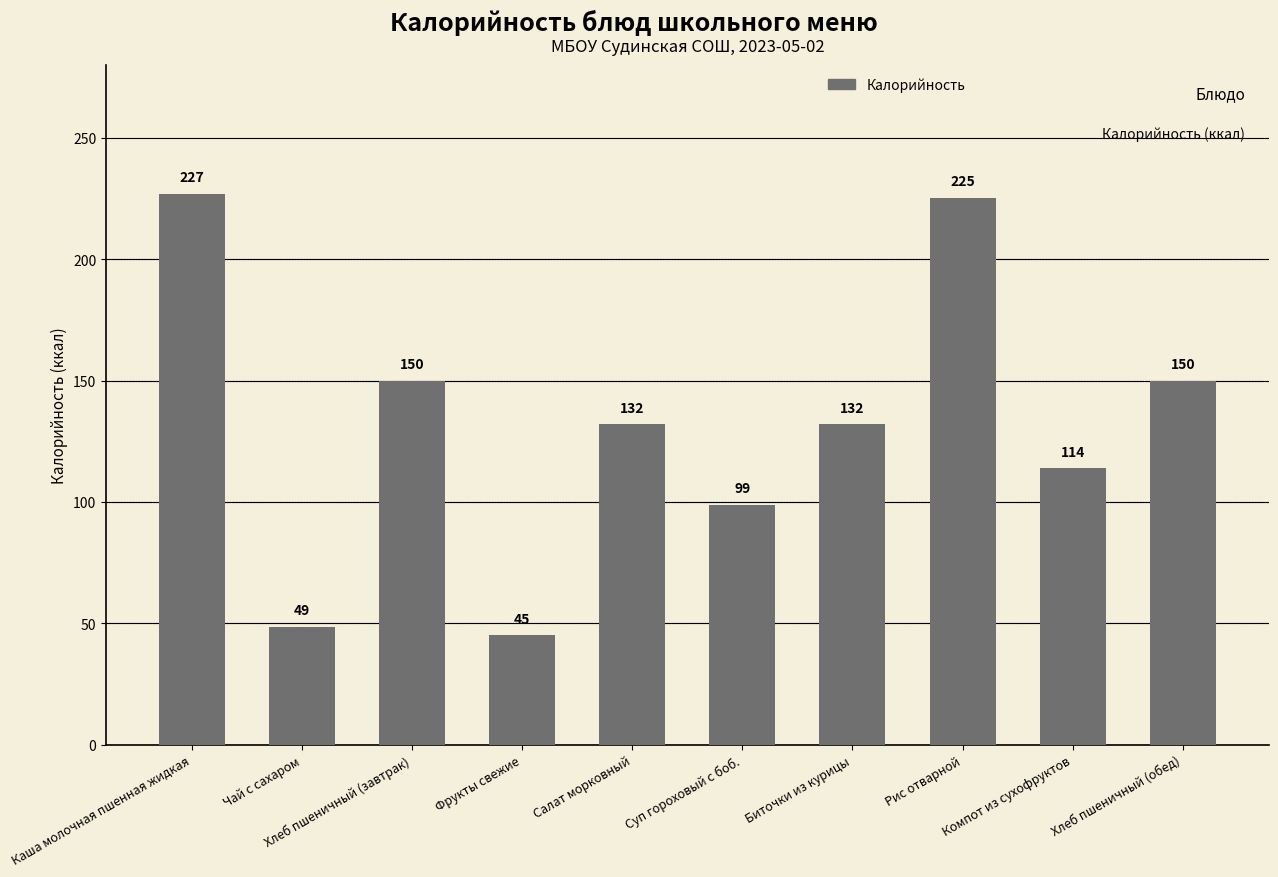

What is the label of the 3rd bar from the right?

Рис отварной